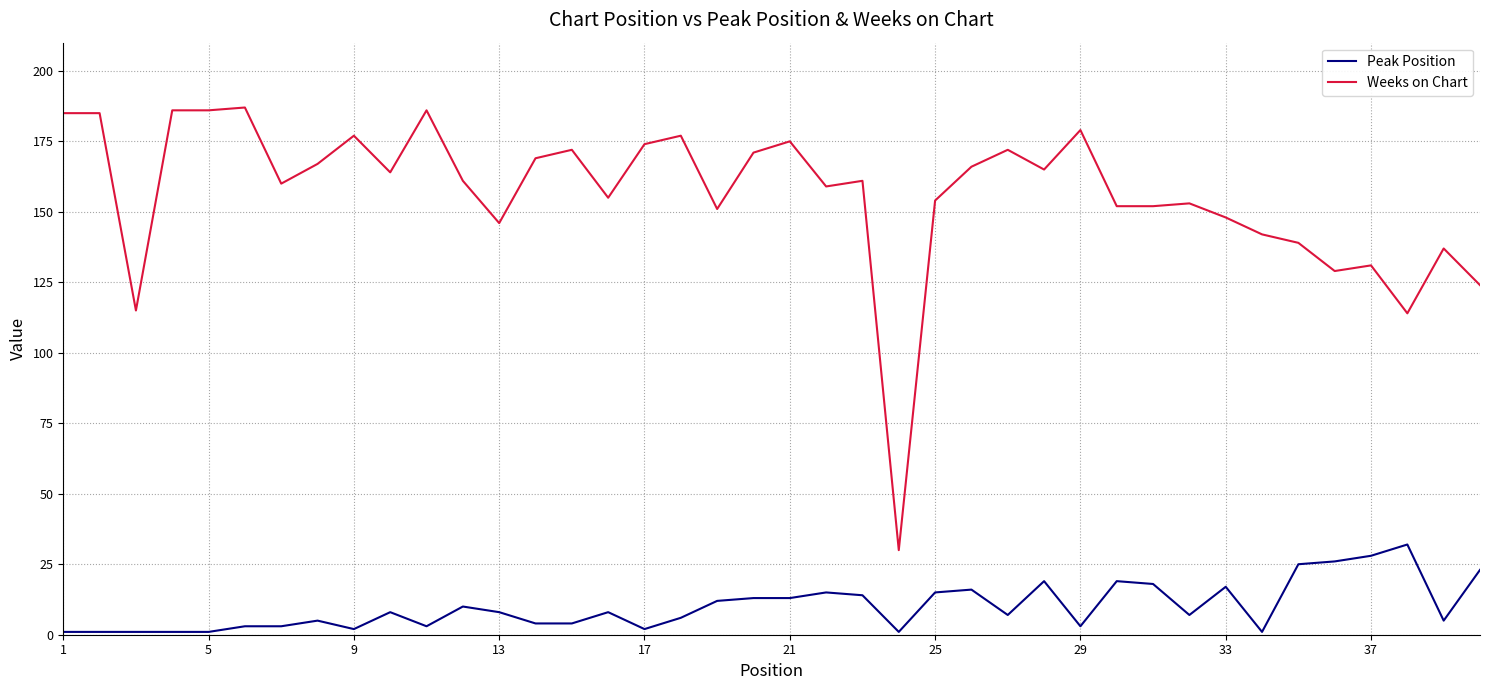

Which series has the largest total across all categories?

Weeks on Chart